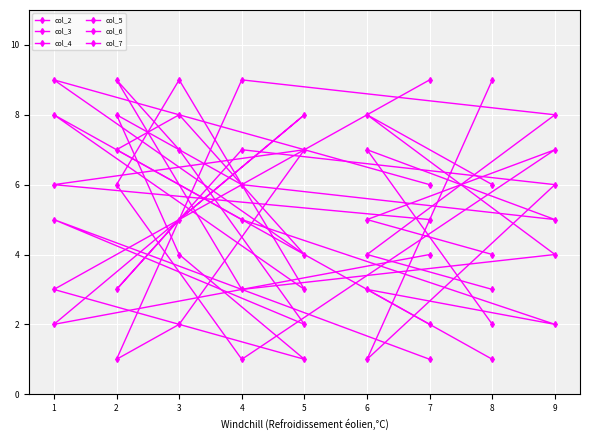

How many lines are shown in the chart?

6